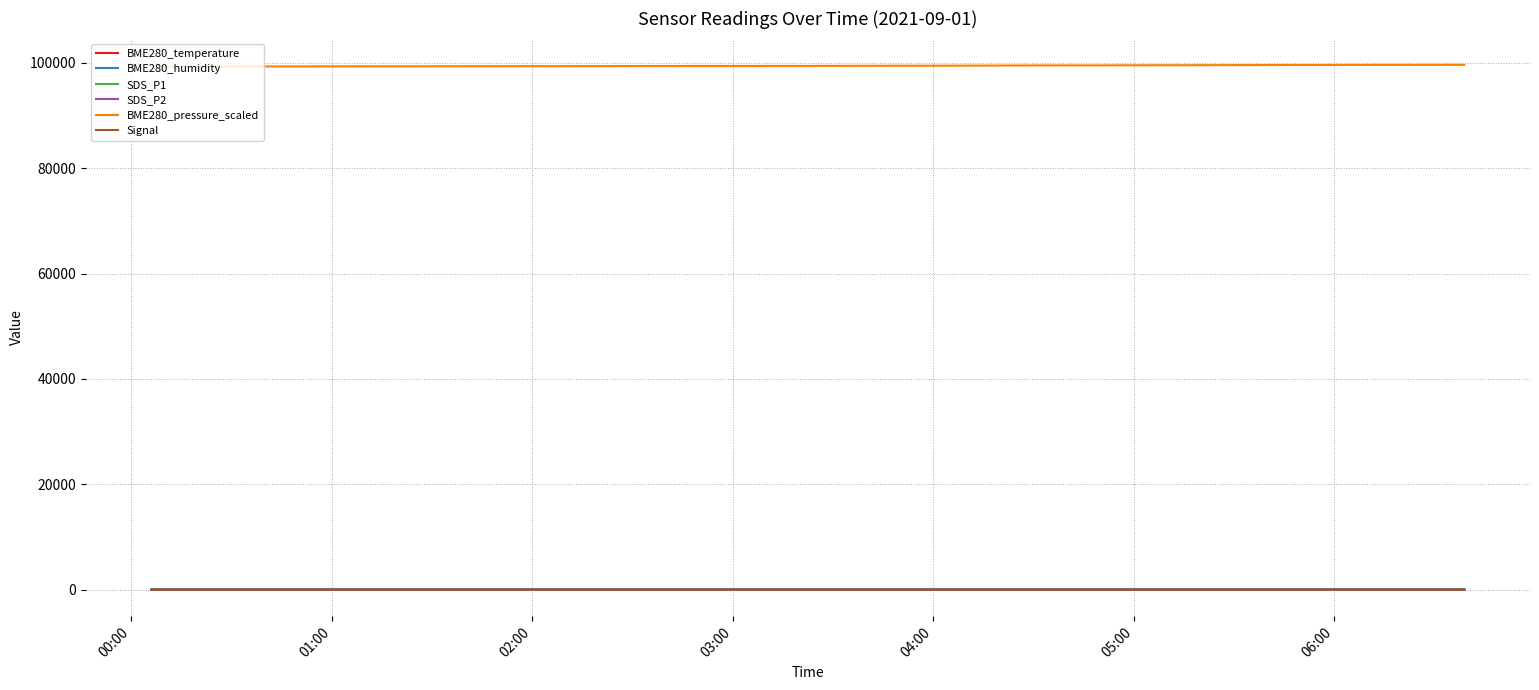

True or false: BME280_pressure_scaled and Signal intersect in this chart.

False